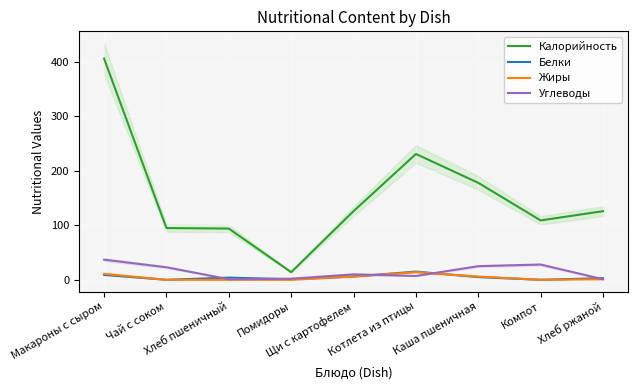

True or false: Белки and Углеводы intersect in this chart.

True